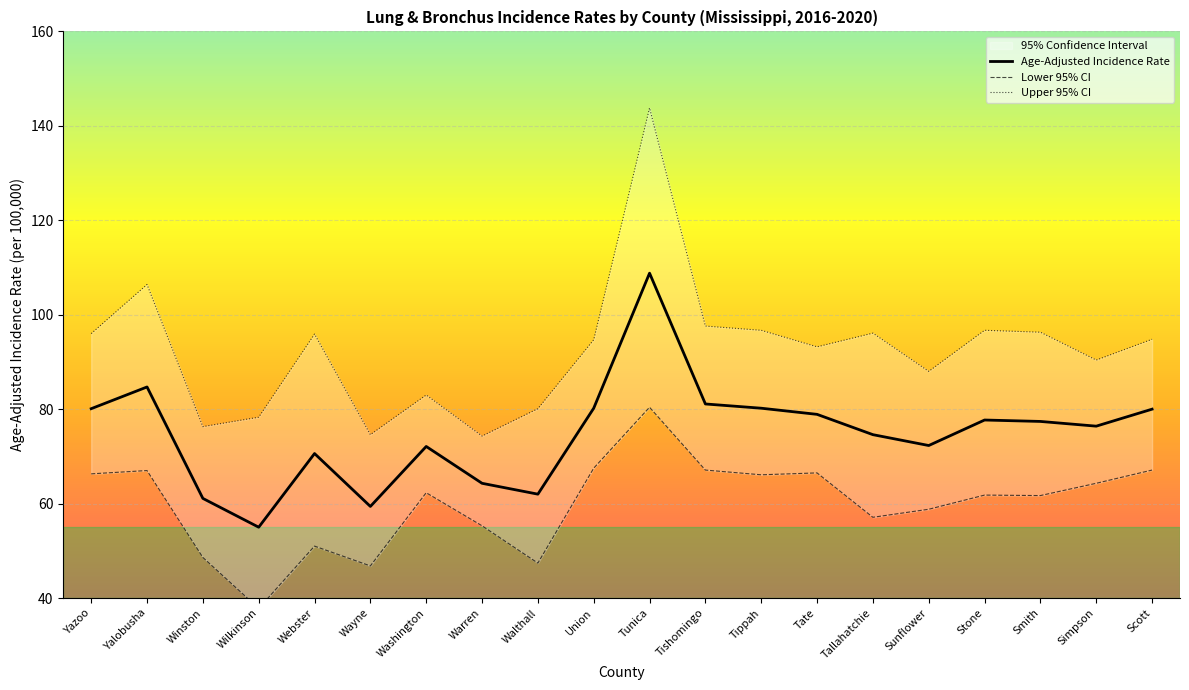

Is the value of Age-Adjusted Incidence Rate at Winston greater than the value of Lower 95% CI at Webster?

Yes